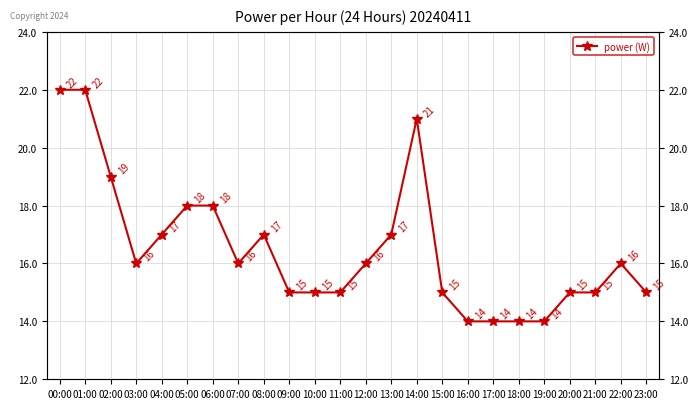

At which label does the data first exceed 16?

00:00